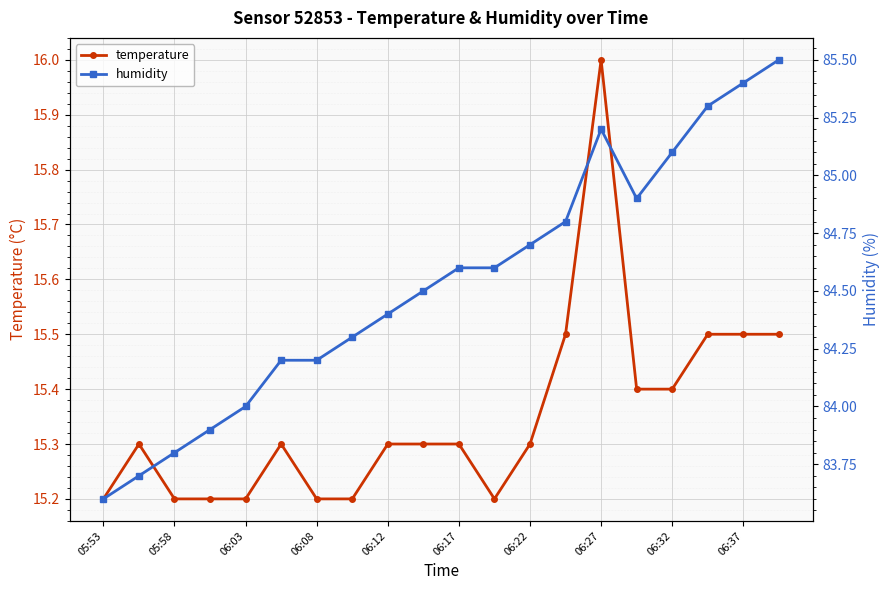

What is the minimum value shown in the chart?

15.2